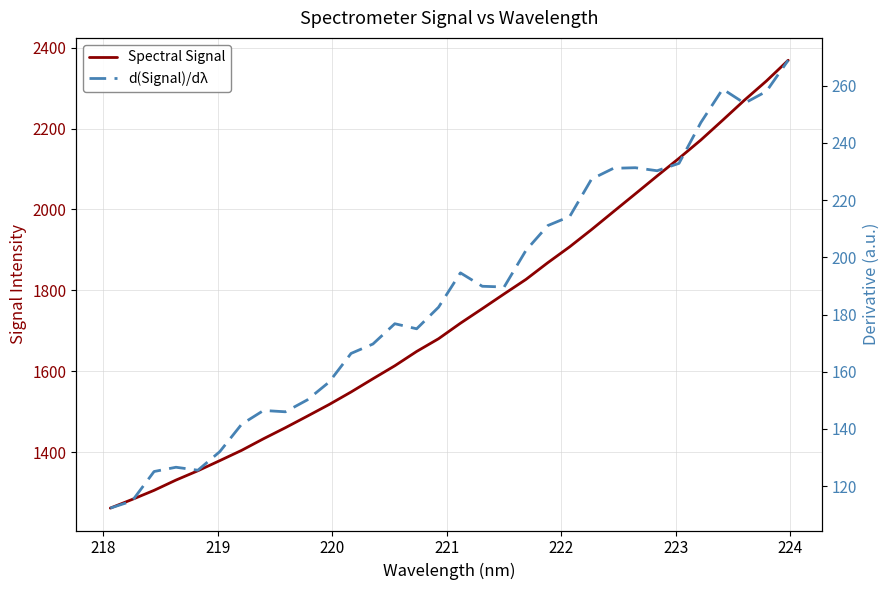

What is the maximum value shown in the chart?

2368.8